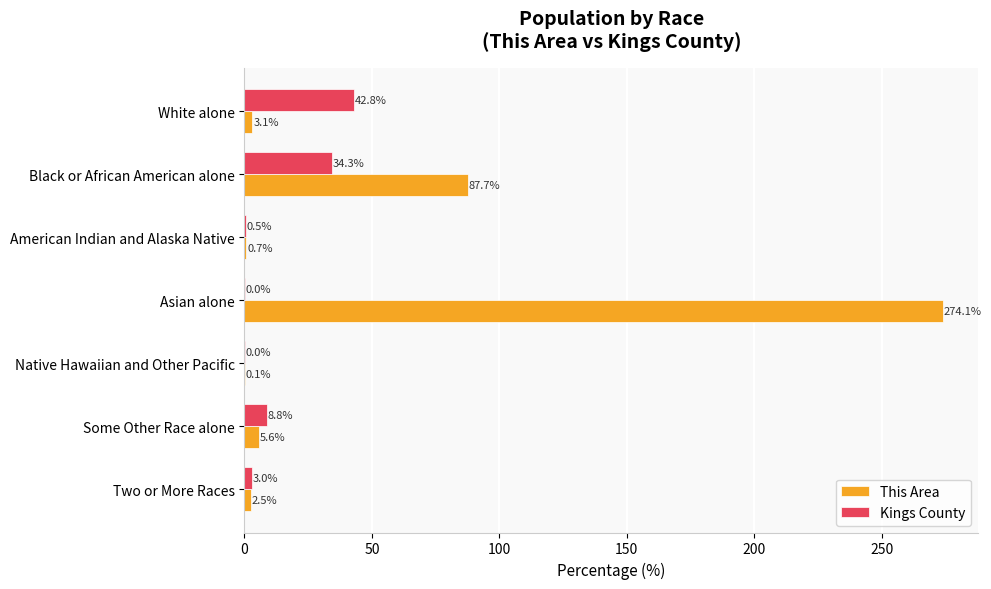

What are all the series names shown in the legend?

This Area, Kings County